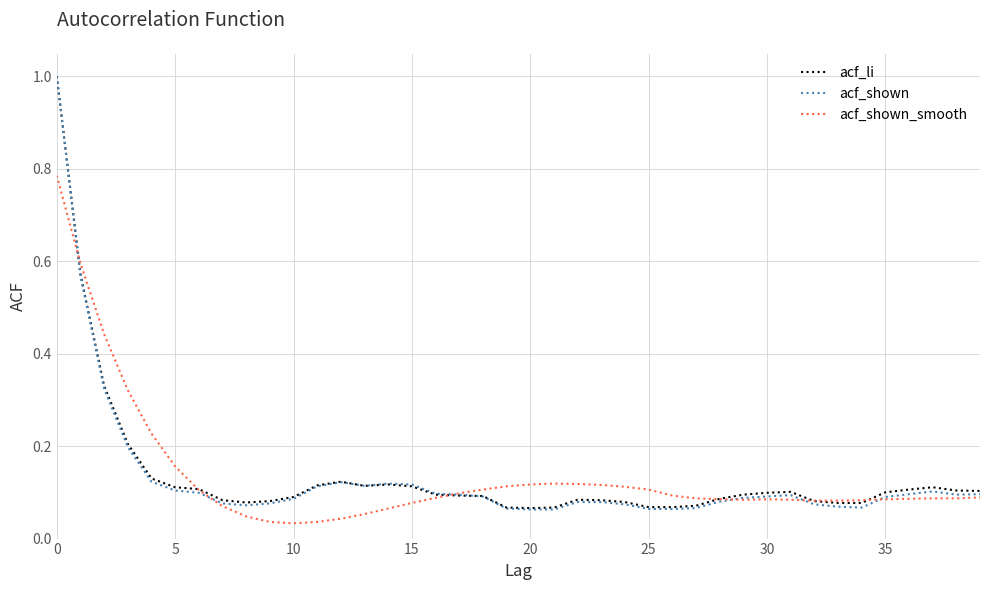

What is the greatest value displayed?

1.0